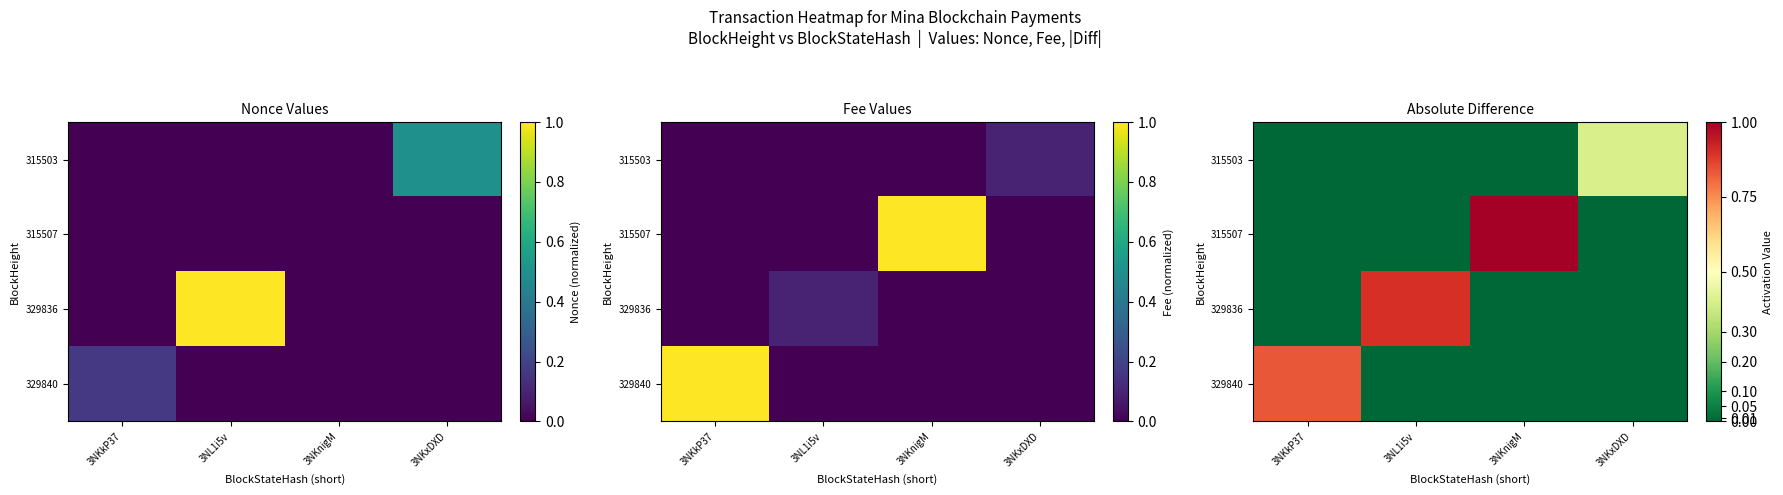

Which has a higher value, 3NKxDXD or 3NL1i5v?

3NKxDXD